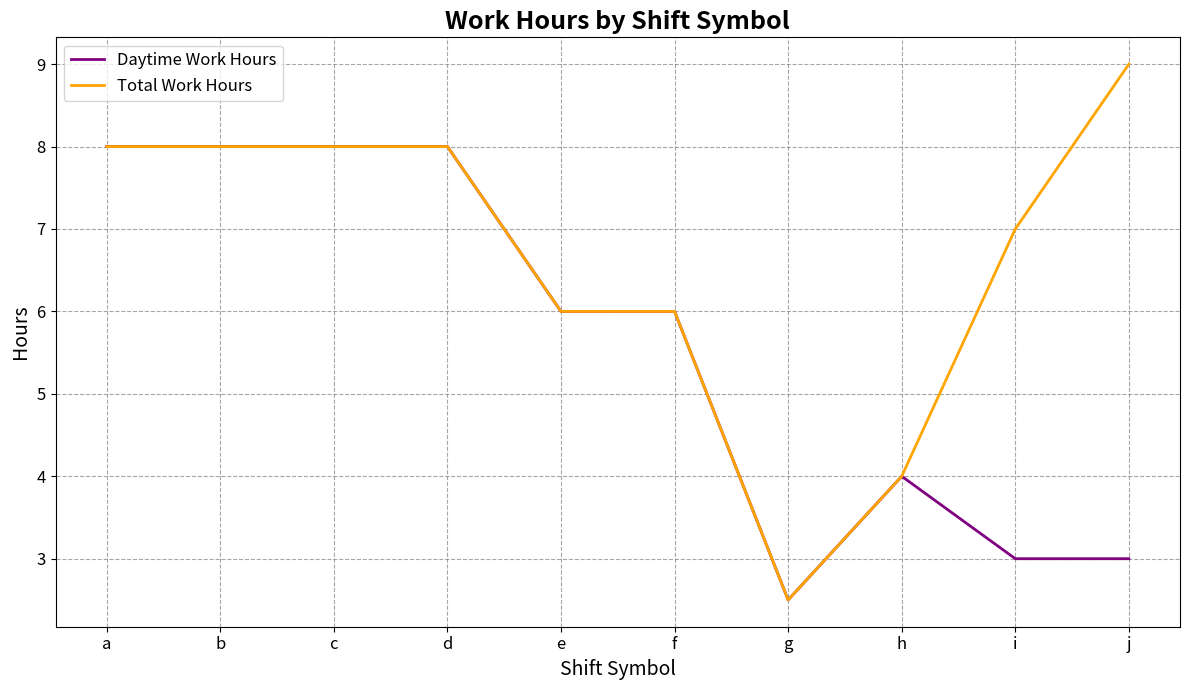

Reading left to right, list all the values displayed in this chart.

Daytime Work Hours: 8.0	8.0	8.0	8.0	6.0	6.0	2.5	4.0	3.0	3.0
Total Work Hours: 8.0	8.0	8.0	8.0	6.0	6.0	2.5	4.0	7.0	9.0